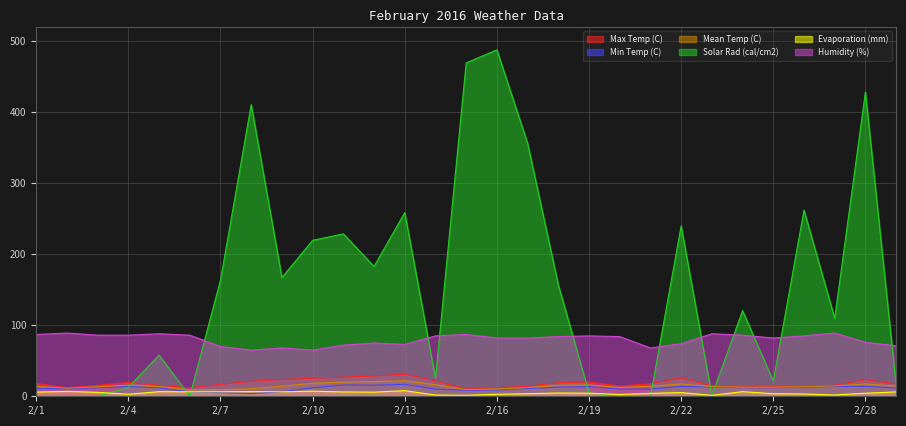

What is the value of the Evaporation (mm) point at the 7th from the left?

6.3